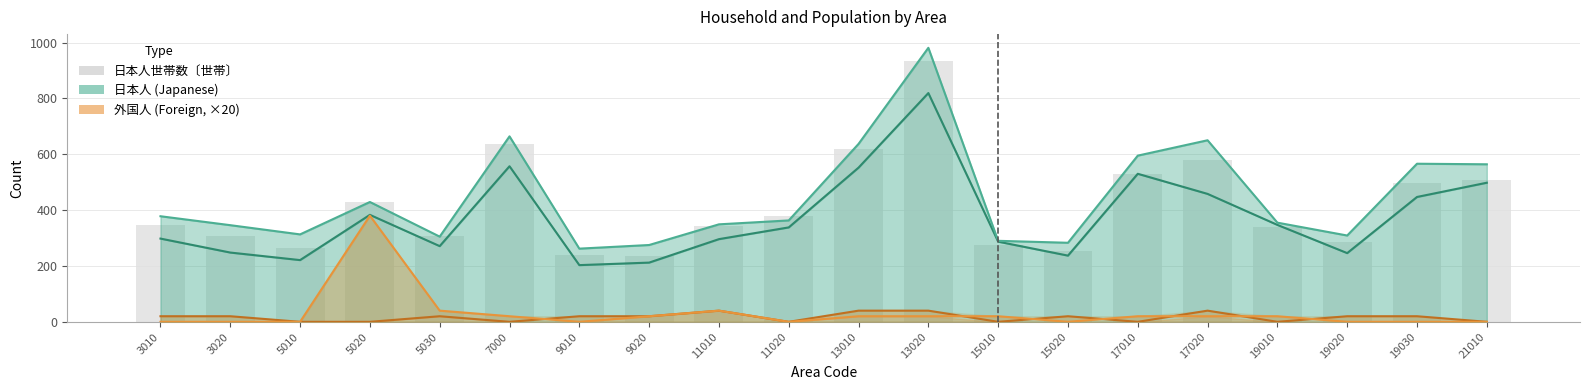

Reading right to left, extract all data points from this chart.

日本人男性人数〔人〕: 498	447	246	347	458	530	237	287	819	552	338	296	212	203	557	271	383	221	248	298
日本人女性人数〔人〕: 564	566	309	355	650	595	283	290	981	637	363	349	275	262	664	305	429	313	346	378
外国人男性人数〔人〕(×20): 0	20	20	0	40	0	20	0	40	40	0	40	20	20	0	20	0	0	20	20
外国人女性人数〔人〕(×20): 0	0	0	20	20	20	0	20	20	20	0	40	20	0	20	40	380	0	0	0